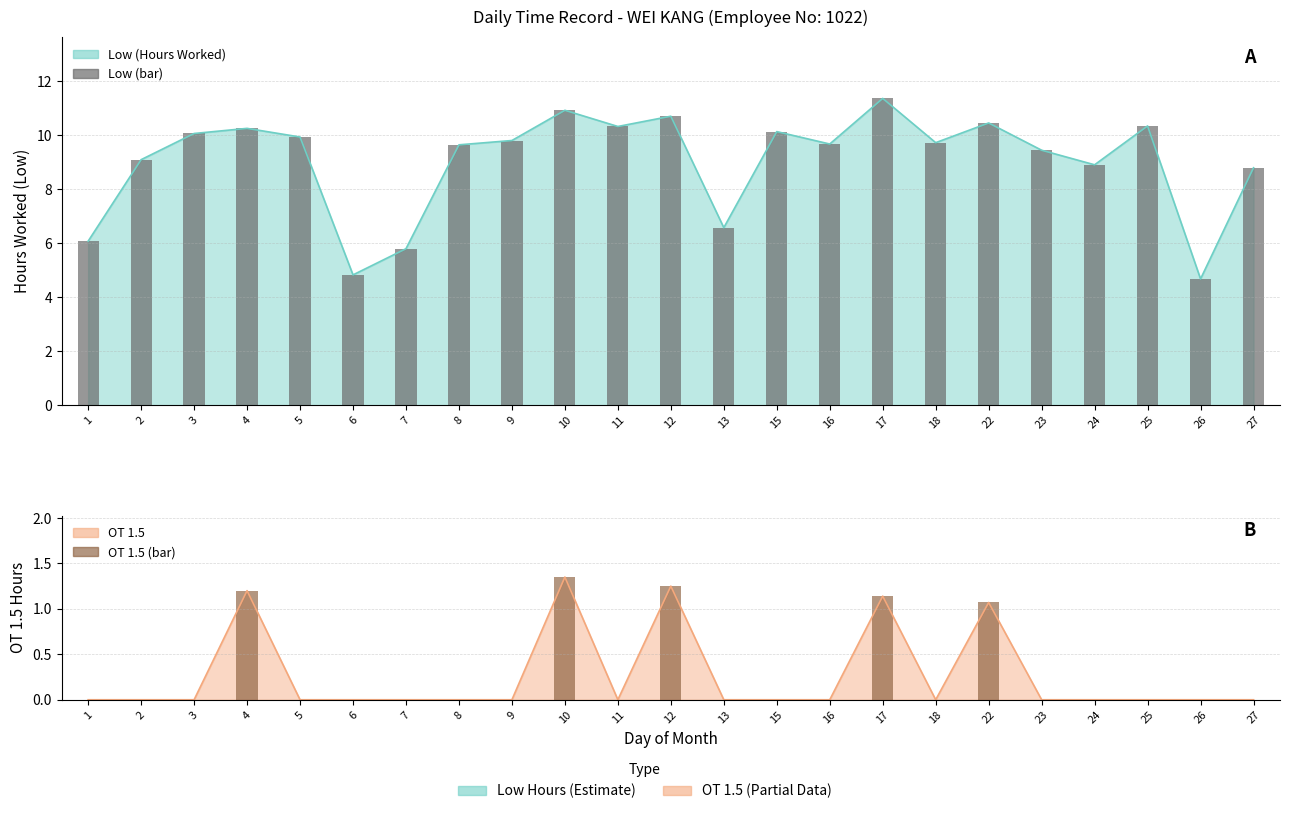

List the series in order of their peak value, highest first.

Low (hours, bar), OT 1.5 (bar)